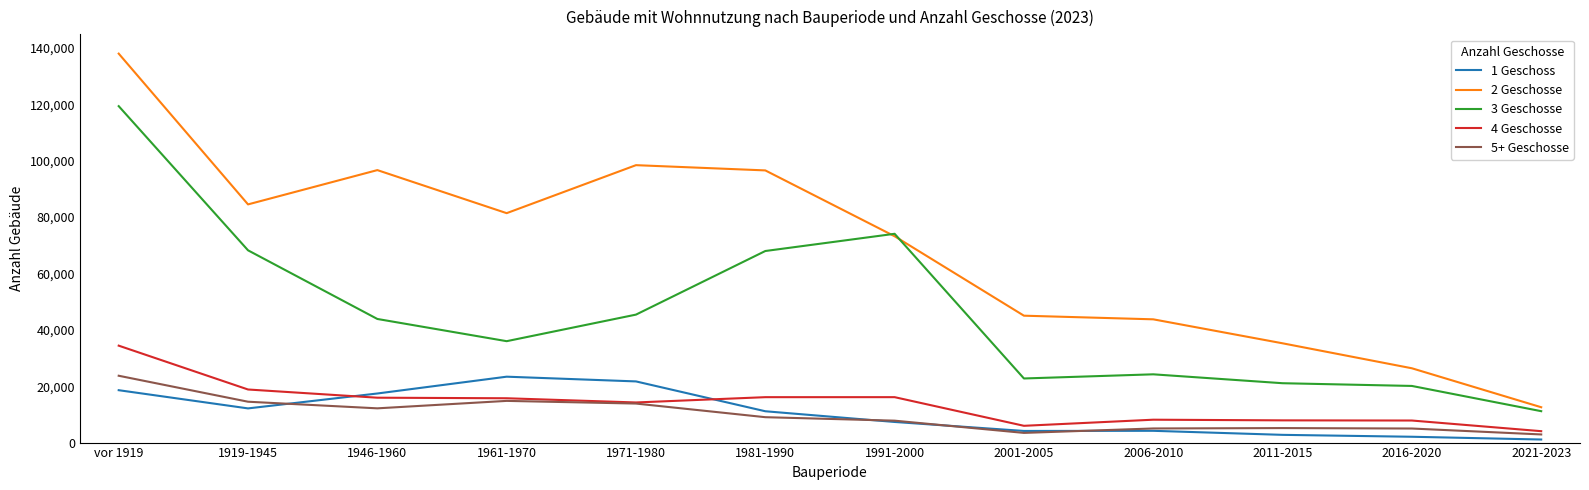

At which category does the chart reach its peak across all series?

vor 1919